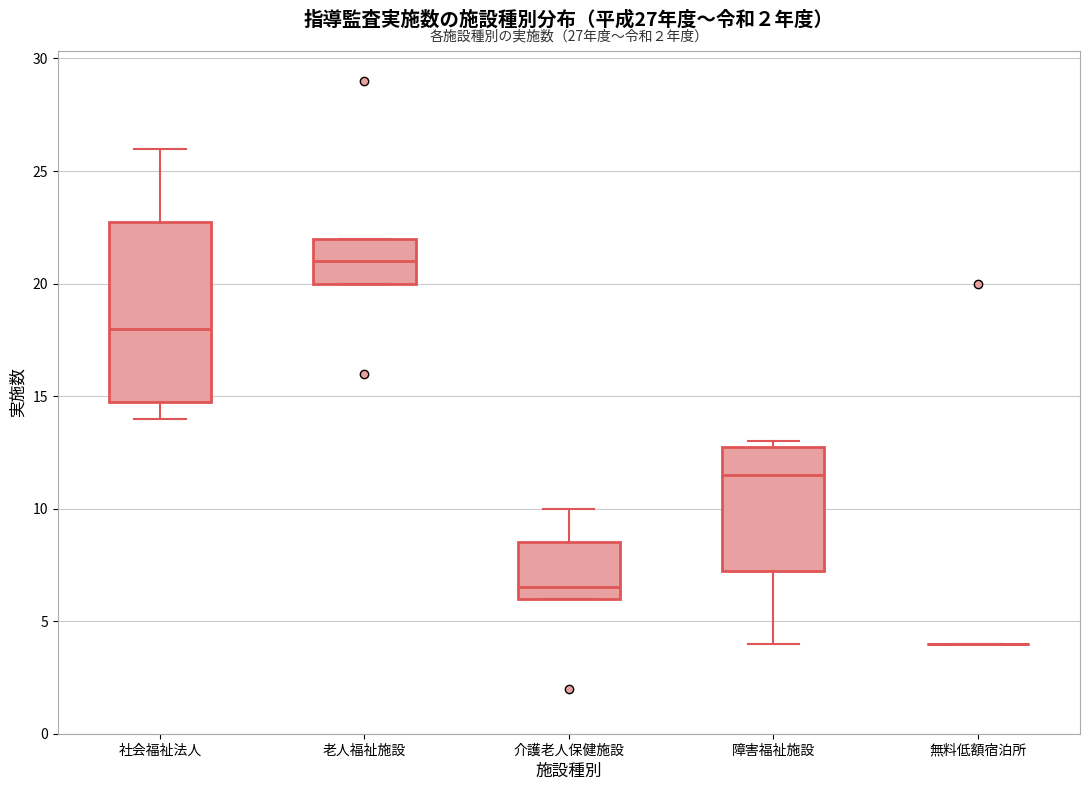

Which box is the tallest, from its lower edge to its upper edge?

社会福祉法人